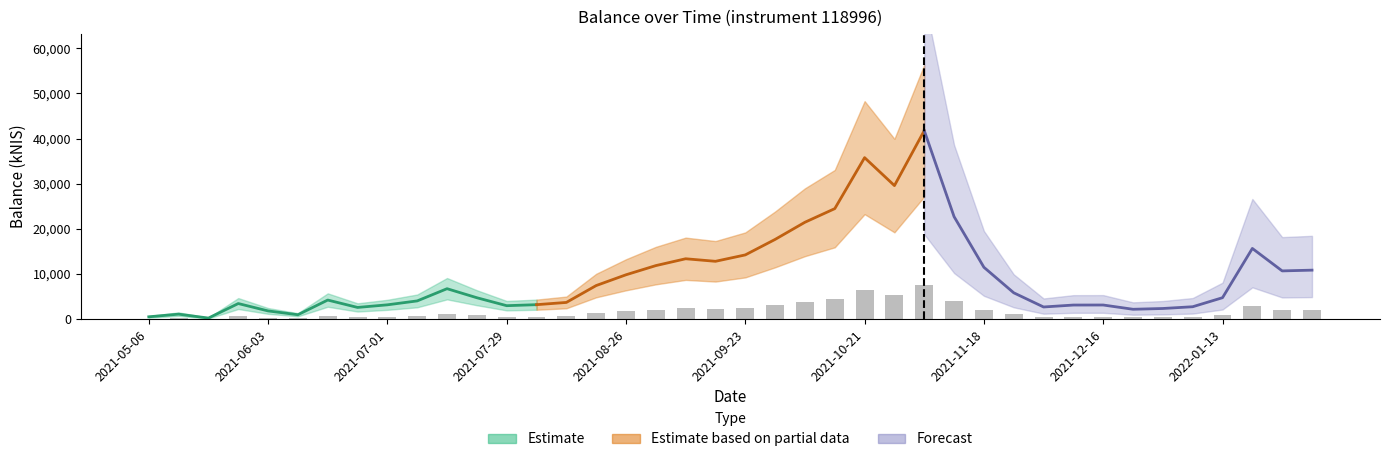

Between 2021-05-06 and 2021-06-24, which is larger?

2021-06-24